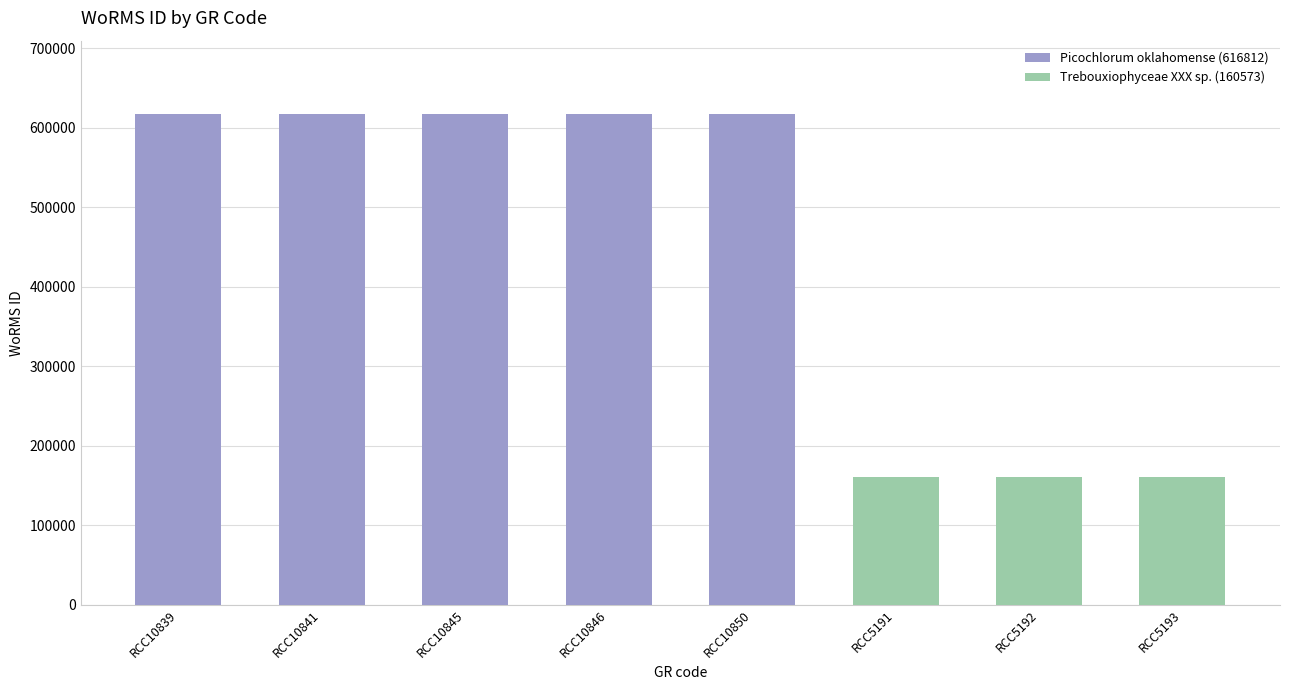

List the labels in order of value, smallest first.

RCC5191, RCC5192, RCC5193, RCC10839, RCC10841, RCC10845, RCC10846, RCC10850